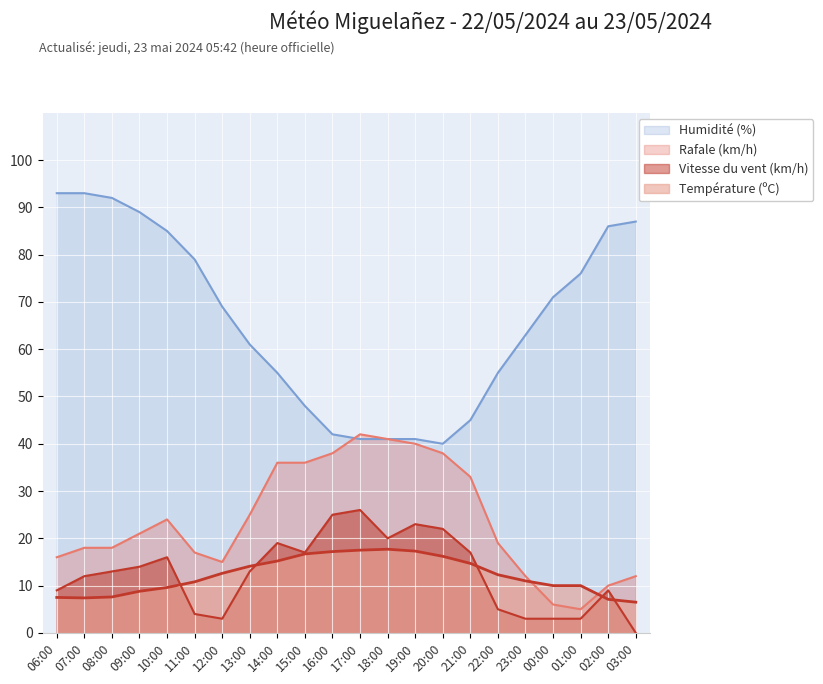

What is the label of the 4th point from the left?

09:00